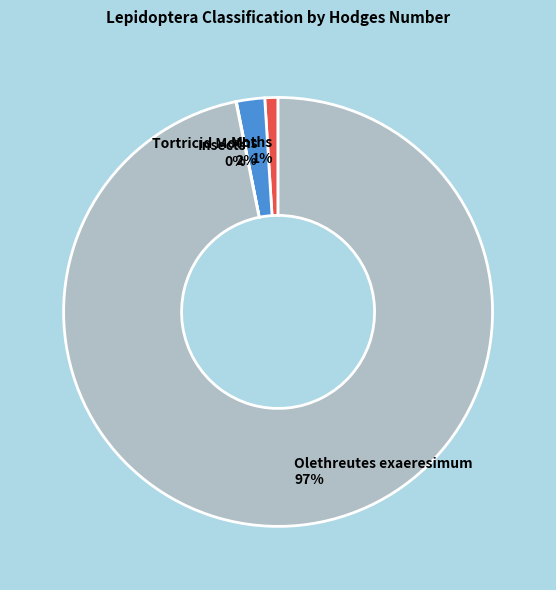

Is it true that Olethreutes exaeresimum is 97% of the pie?

True